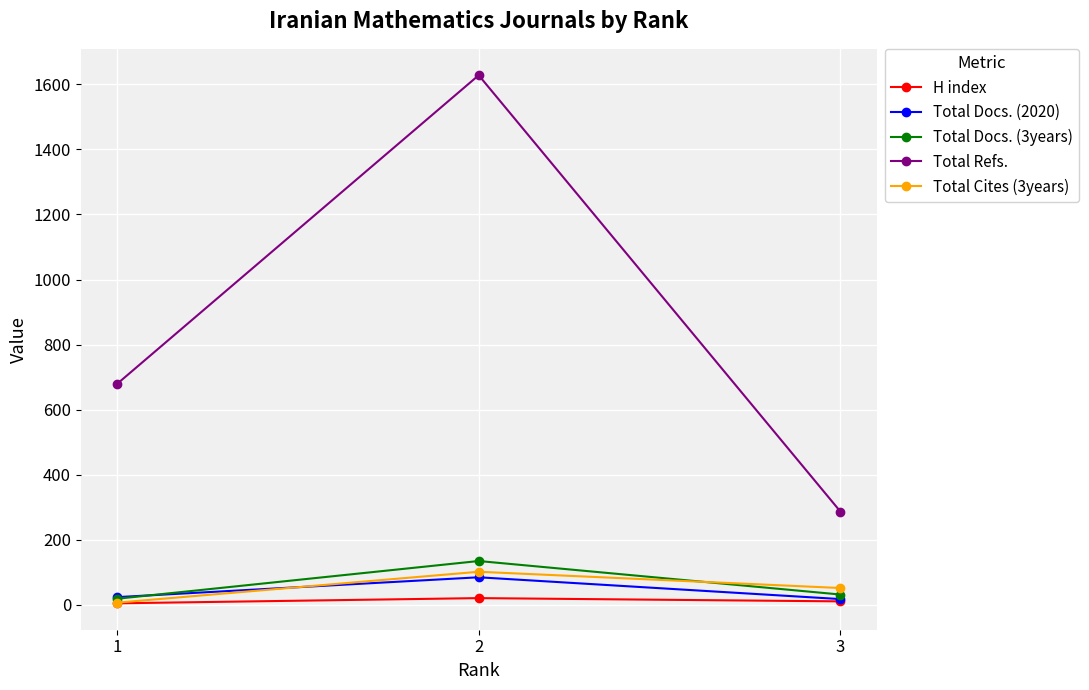

Which series has the largest range (max minus min)?

Total Refs.